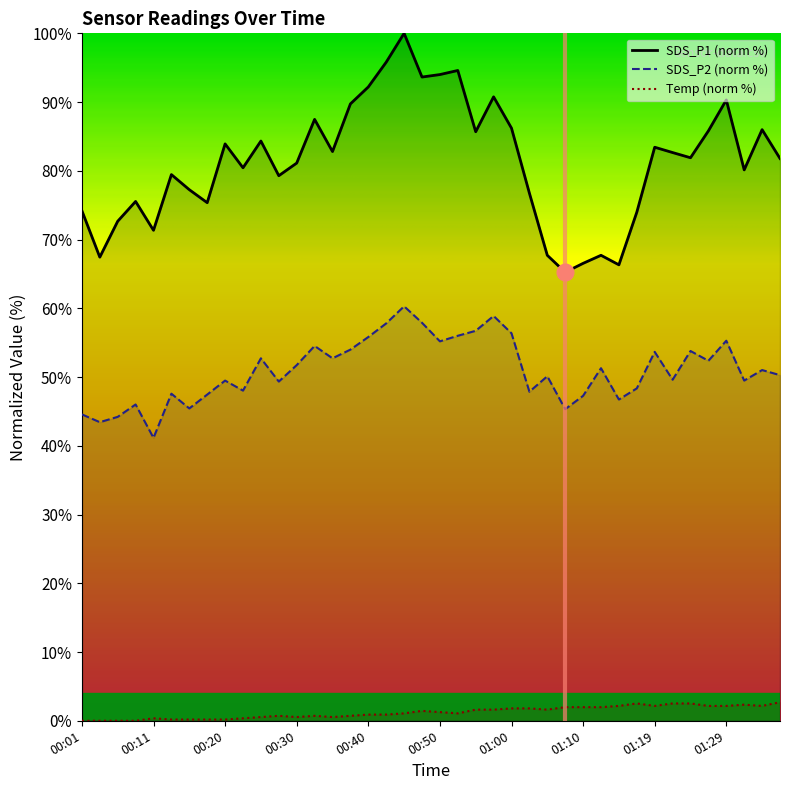

What is the total value across all series at 01:17?

124.9